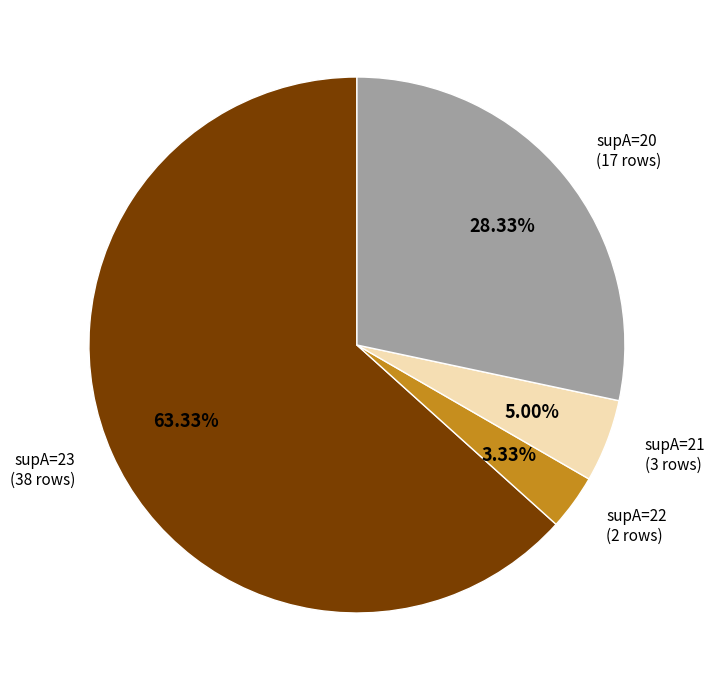

Does any single category account for the majority?

Yes